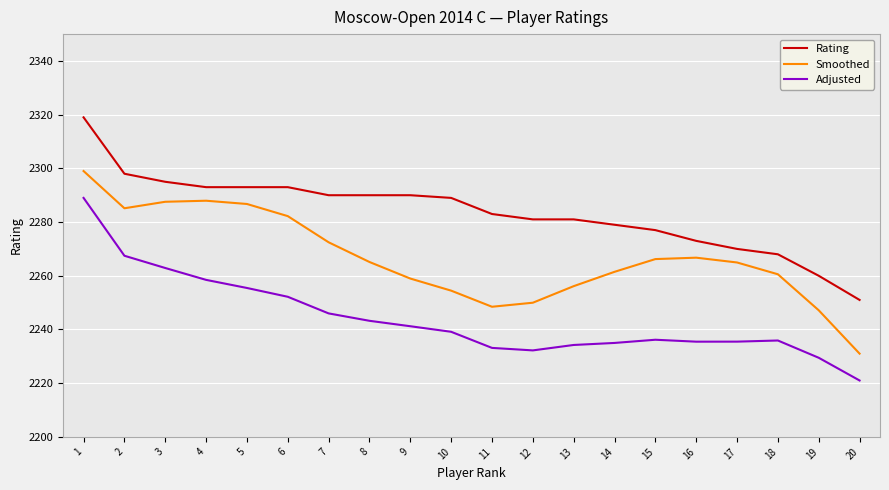

What is the difference between the maximum and minimum values in the Adjusted series?

68.0